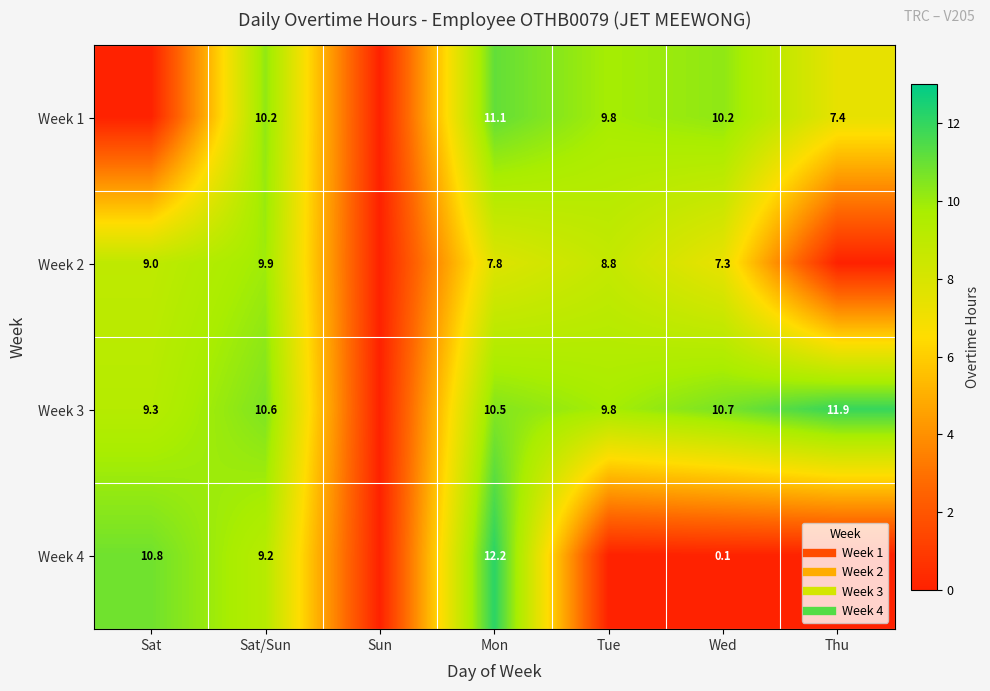

Where does the Week 3 series first go above 10?

Sat/Sun